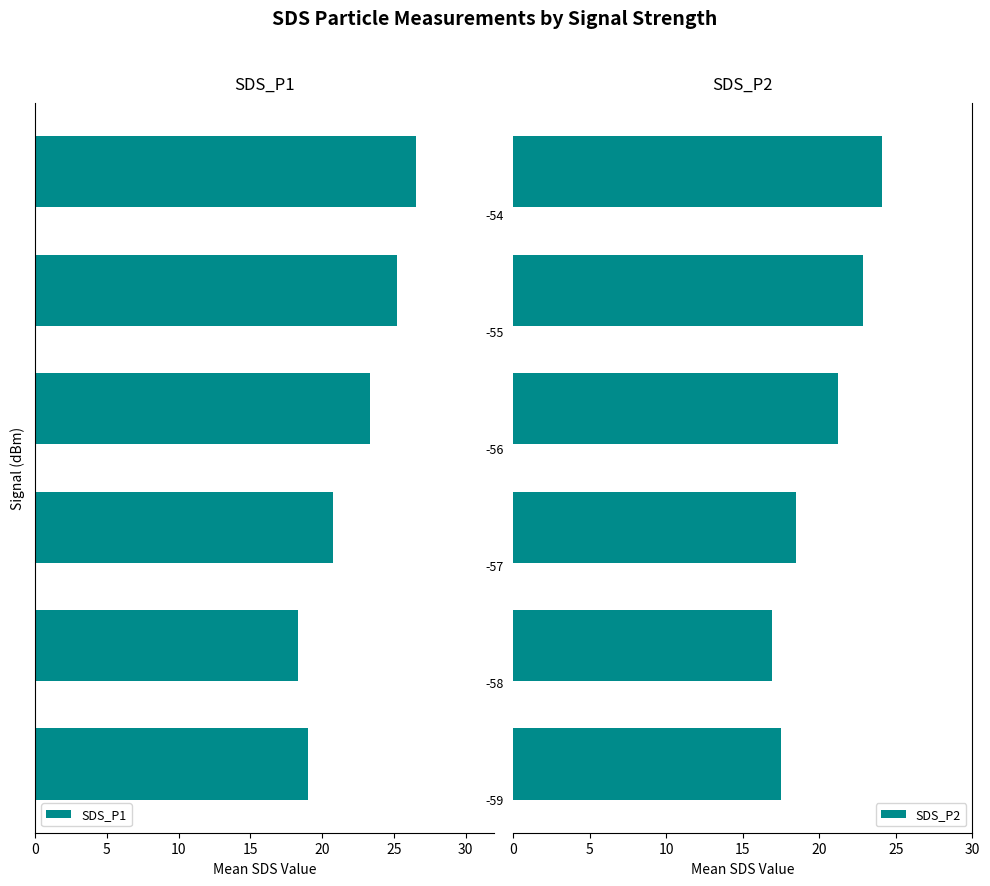

What is the difference between the maximum and minimum values in the SDS_P2 series?

7.2